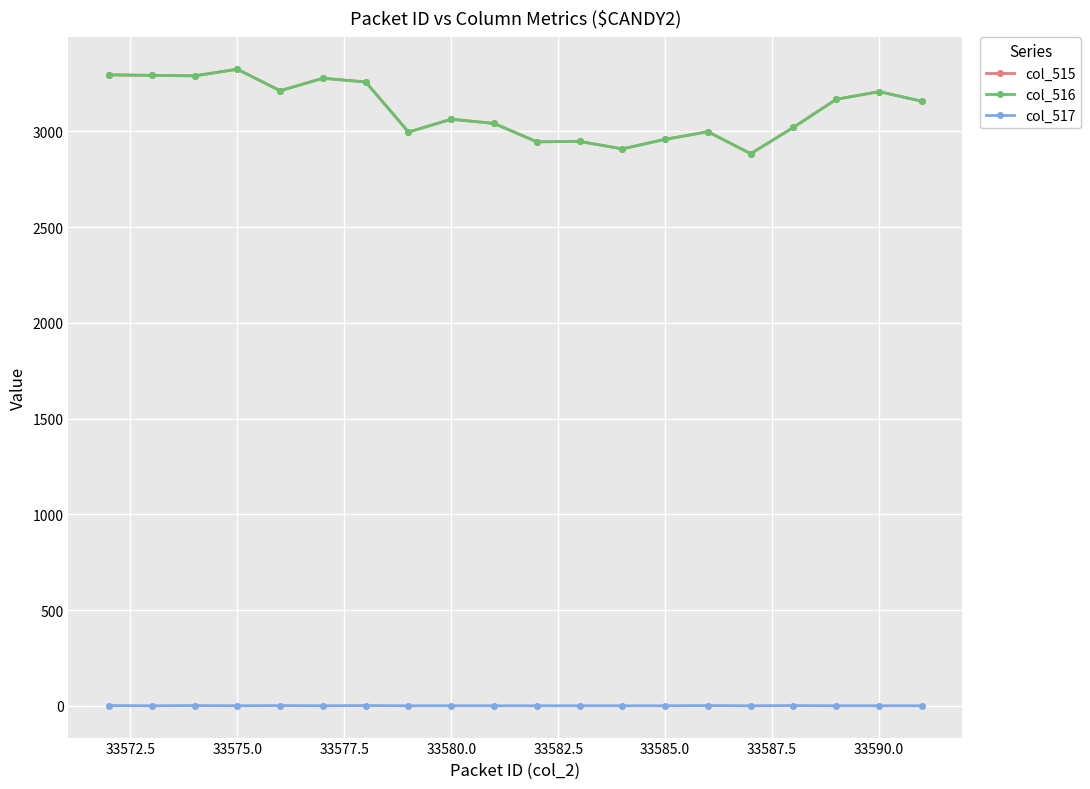

What is the difference between the maximum and minimum values in the col_517 series?

1